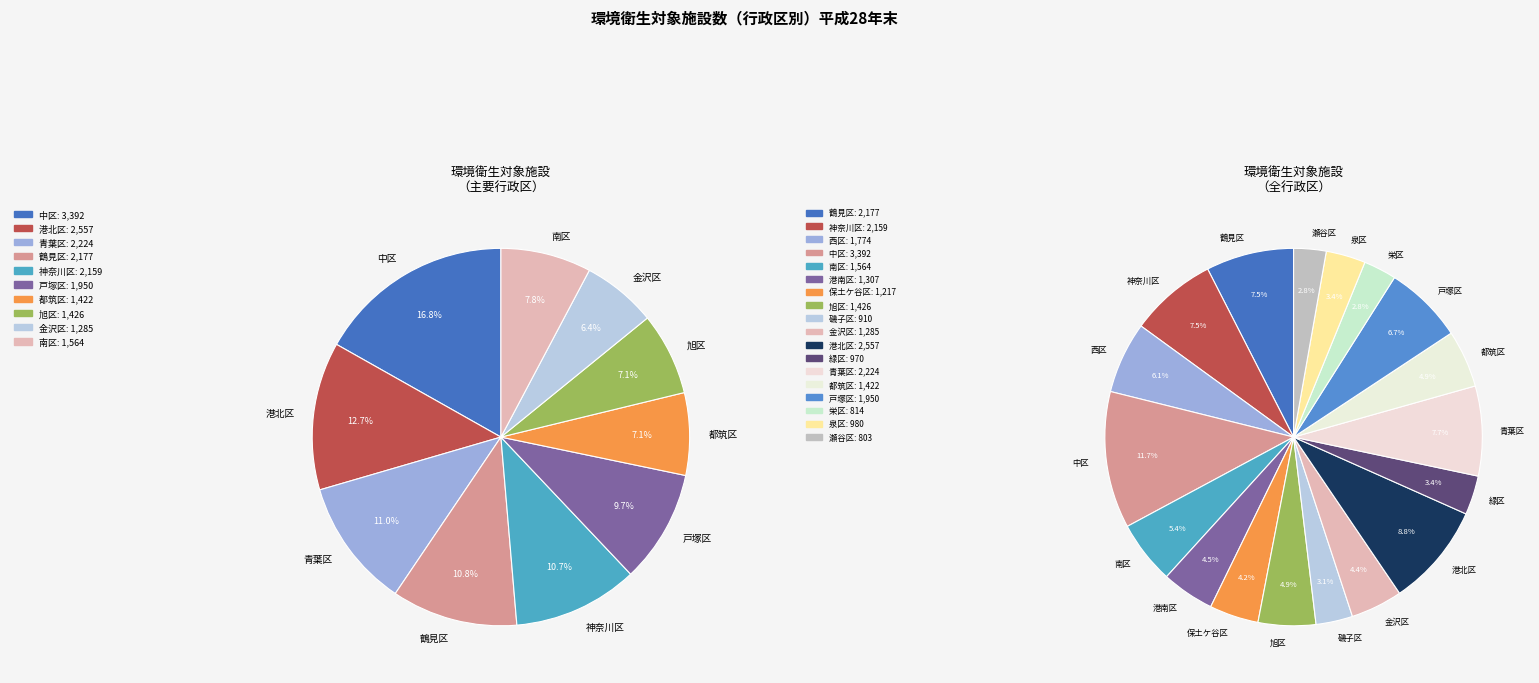

To the nearest percent, what is the combined percentage of 戸塚区 and 磯子区?

10%